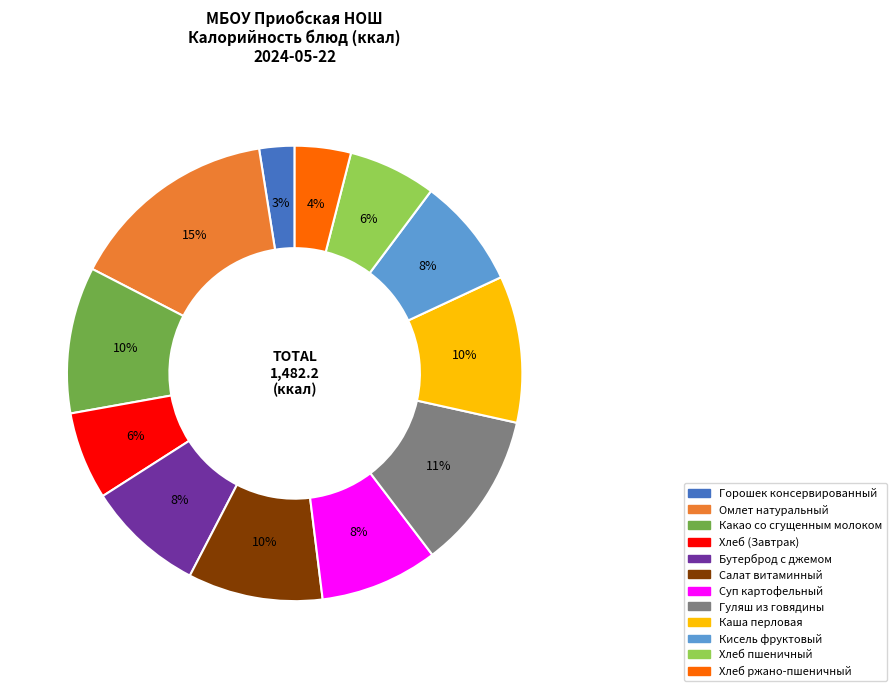

To the nearest percent, what is the average slice percentage?

8%